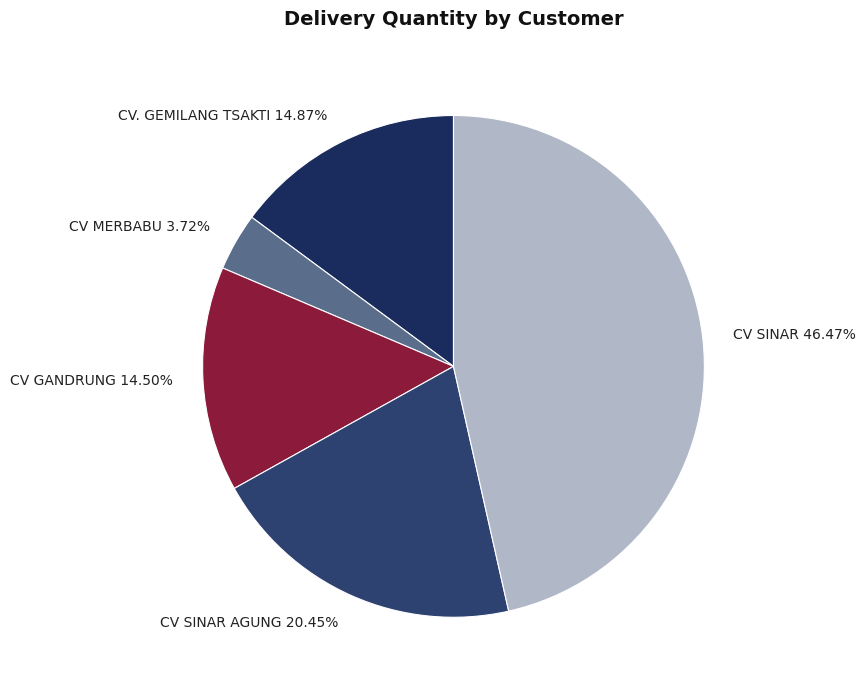

Between CV SINAR AGUNG and CV. GEMILANG TSAKTI, which is larger?

CV SINAR AGUNG